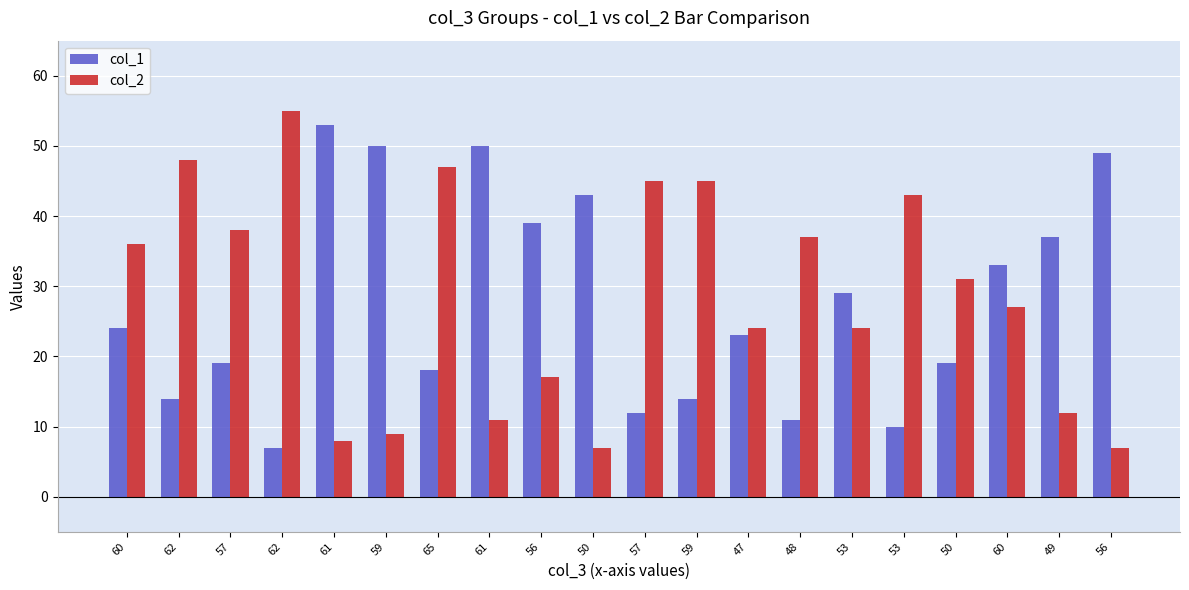

Is the value of col_2 at 49 greater than the value of col_1 at 47?

No